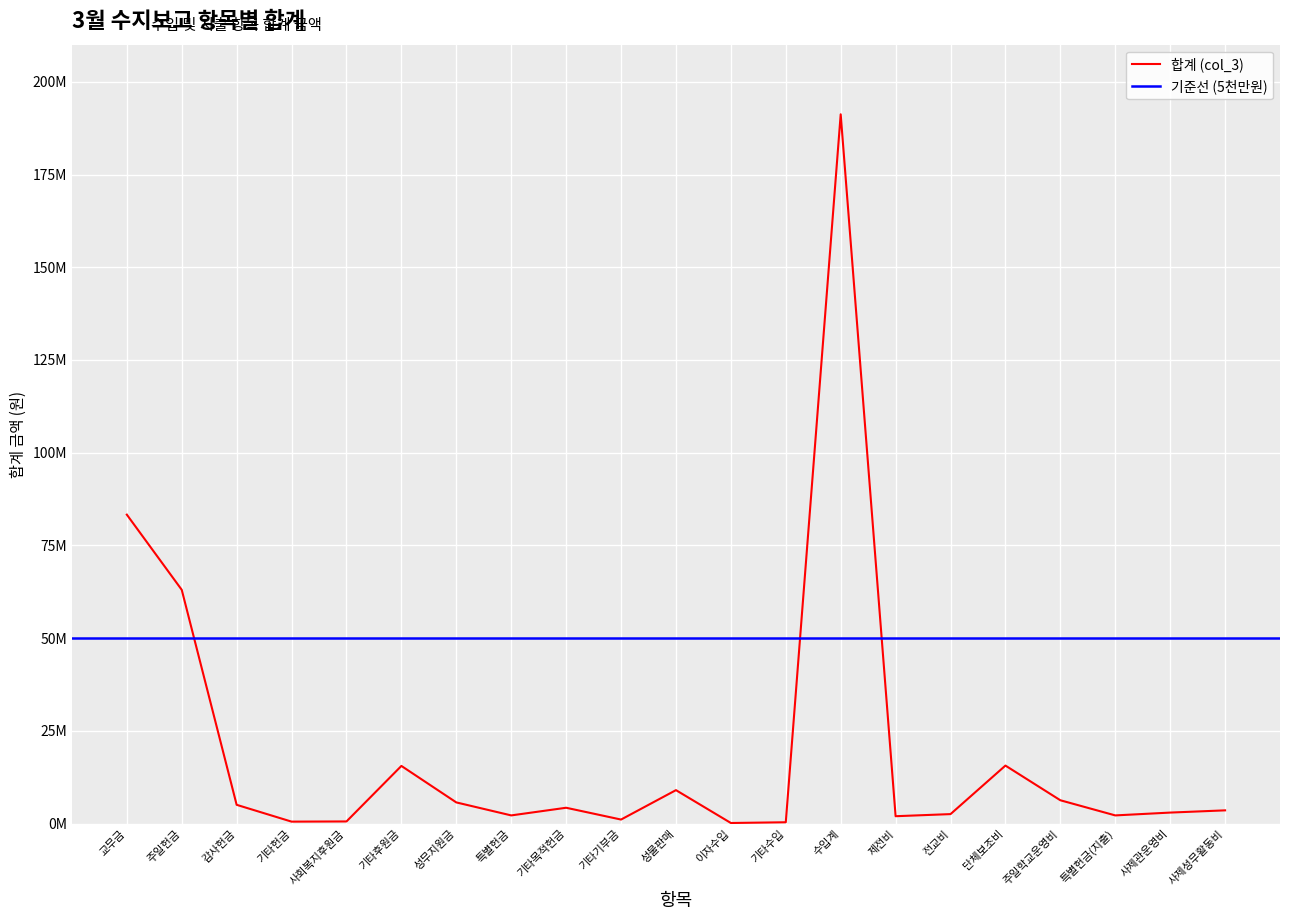

Reading left to right, what are all the values shown in this chart?

교무금=83309232	주일헌금=63048070	감사헌금=5091860	기타헌금=560710	사회복지후원금=610000	기타후원금=15577000	성무지원금=5740000	특별헌금=2238100	기타목적헌금=4300950	기타기부금=1120000	성물판매=9050000	이자수입=193006	기타수입=390000	수입계=191228928	제전비=2021200	전교비=2589930	단체보조비=15668940	주일학교운영비=6320910	특별헌금(지출)=2238100	사제관운영비=3000000	사제성무활동비=3600000